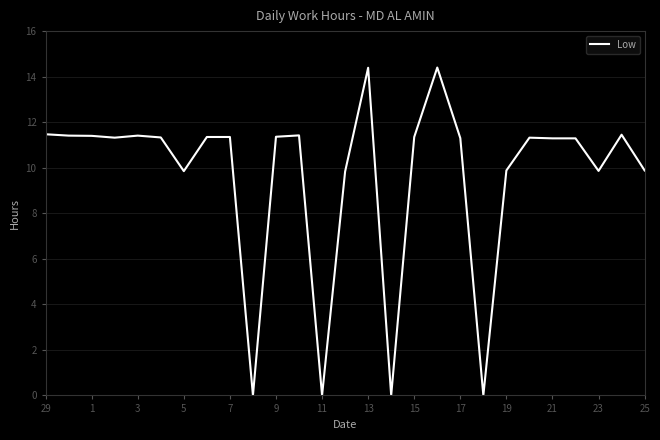

Count the number of values greater than 11.

18